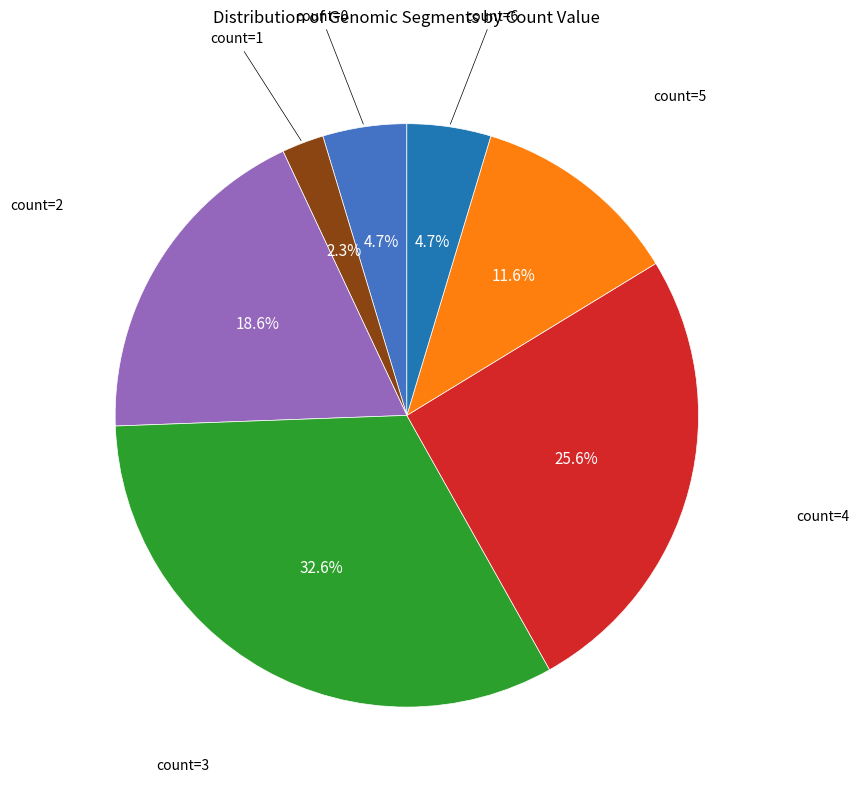

To the nearest percent, what is the combined percentage of count=3 and count=1?

35%